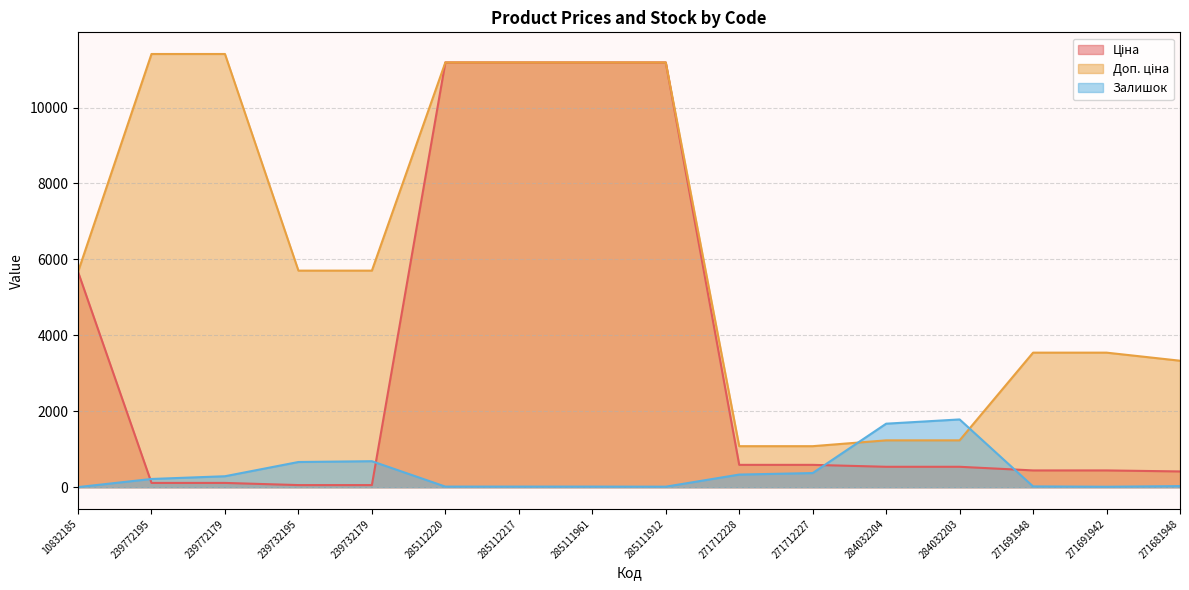

True or false: Доп. ціна has a value of 11188.2 at 285112217.

True